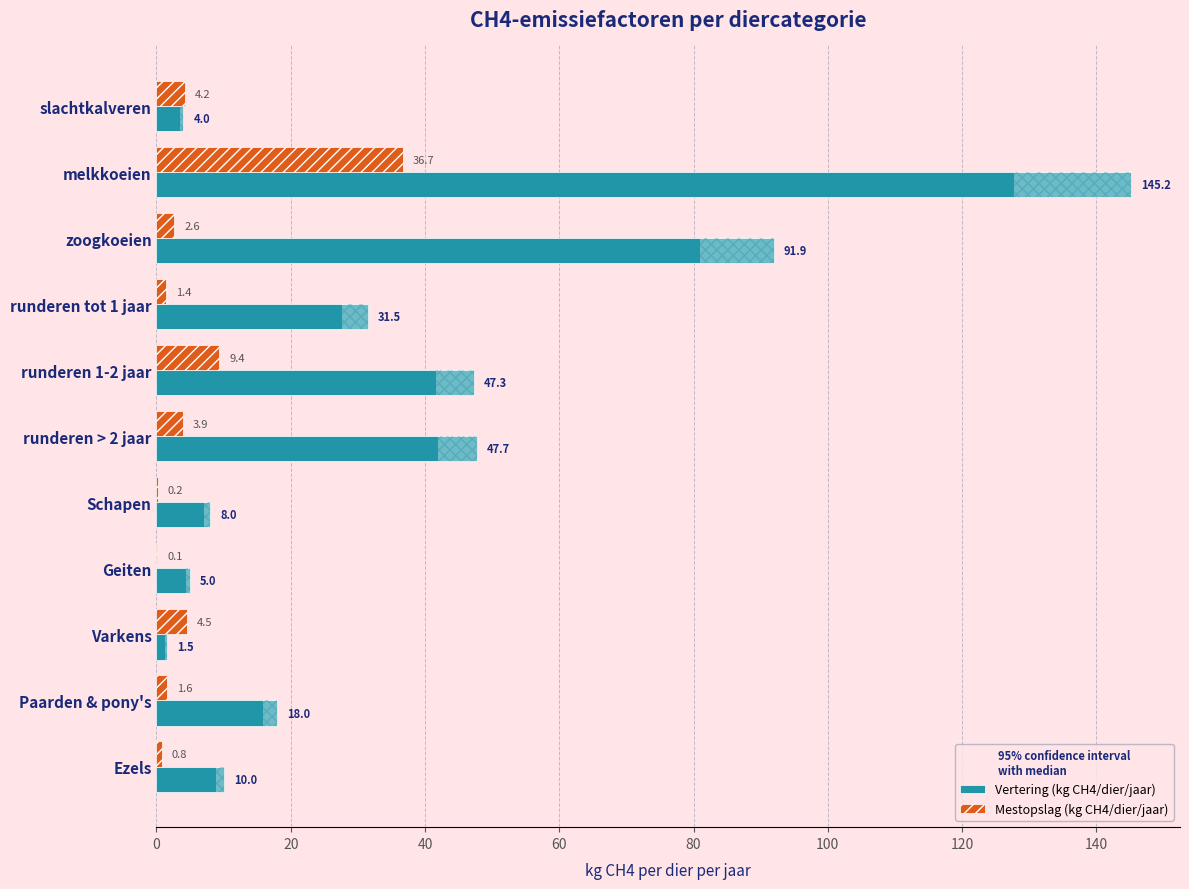

Read the Mestopslag (kg CH4/dier/jaar) value at runderen 1-2 jaar.

9.4